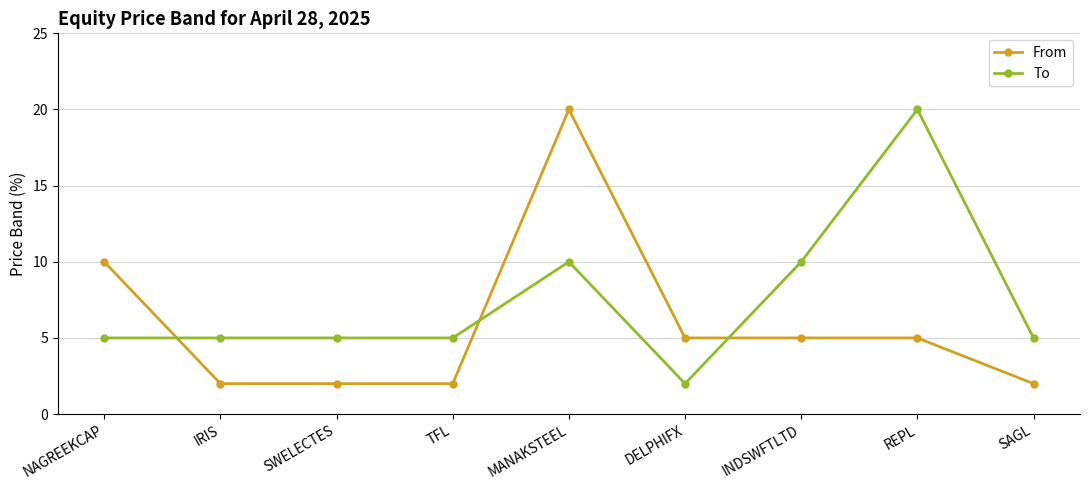

What is the highest value of the From series?

20